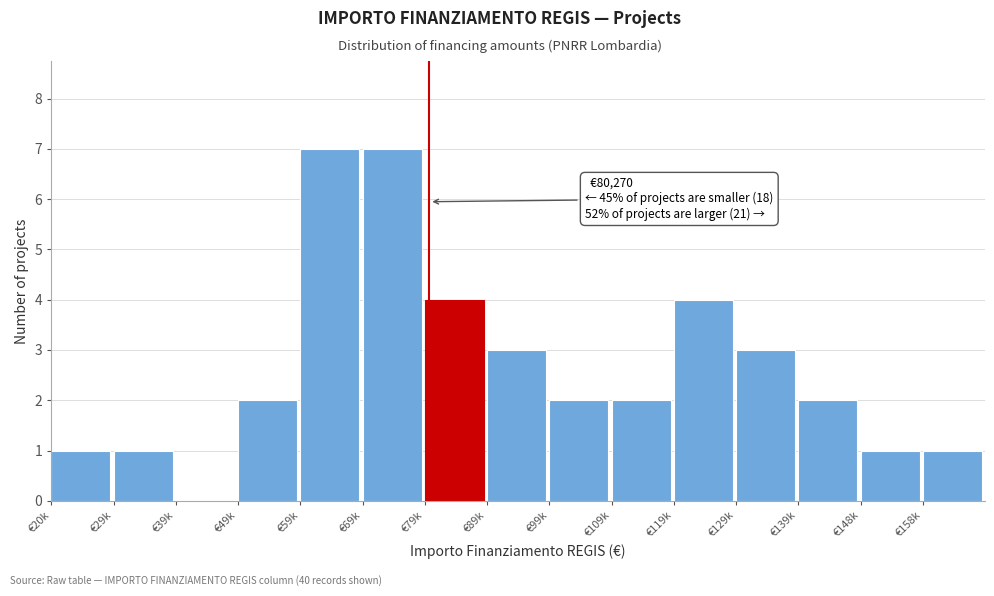

Reading right to left, extract all data points from this chart.

€158k=1	€148k=1	€139k=2	€129k=3	€119k=4	€109k=2	€99k=2	€89k=3	€79k=4	€69k=7	€59k=7	€49k=2	€39k=0	€29k=1	€20k=1